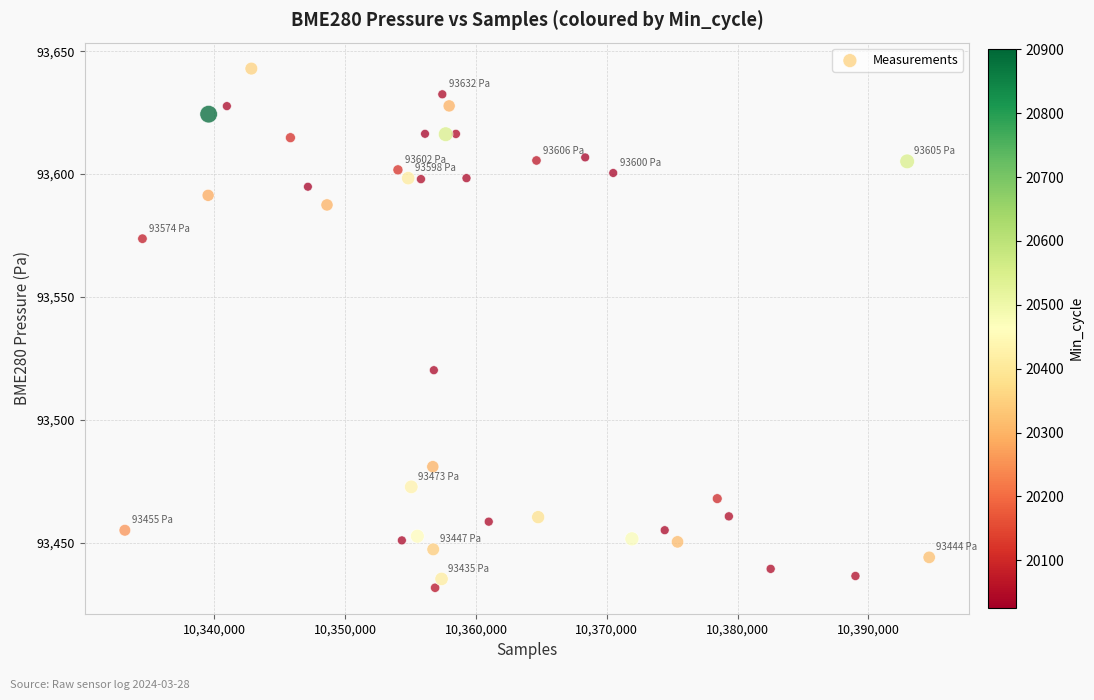

What is the range of X values (max minus min)?

61477.0